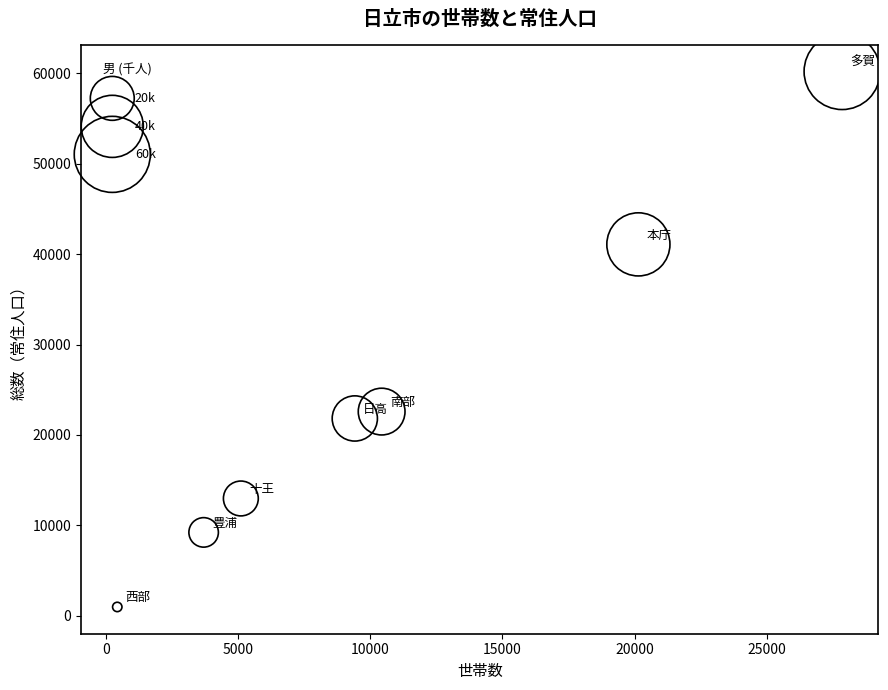

What Y value in the scatter plot is closest to 30583?

22581